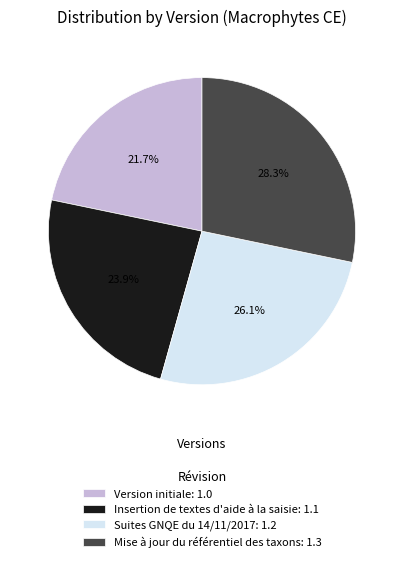

Does Insertion de textes d'aide à la saisie account for over 50% of the chart?

No